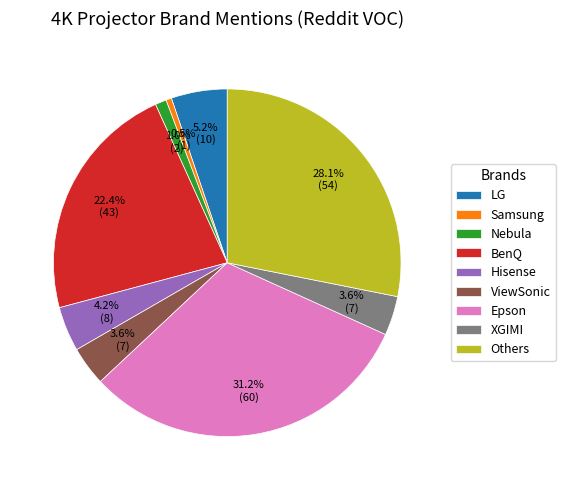

Does any single category account for the majority?

No